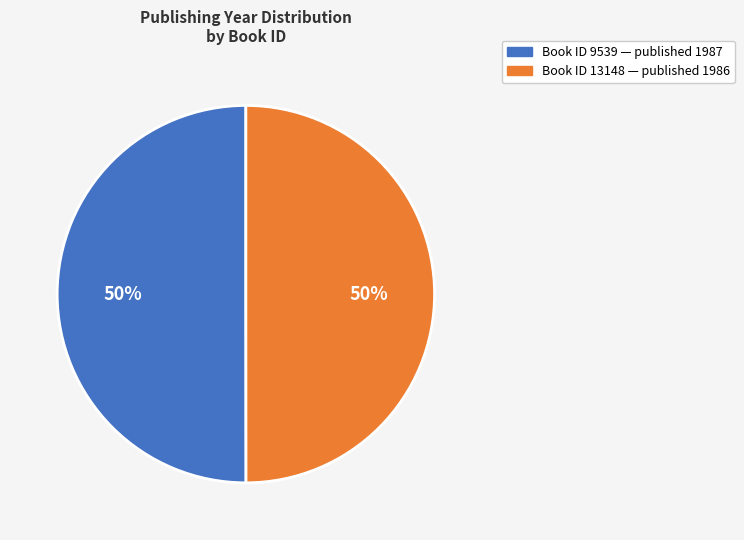

Which category has the biggest portion of the pie?

9539